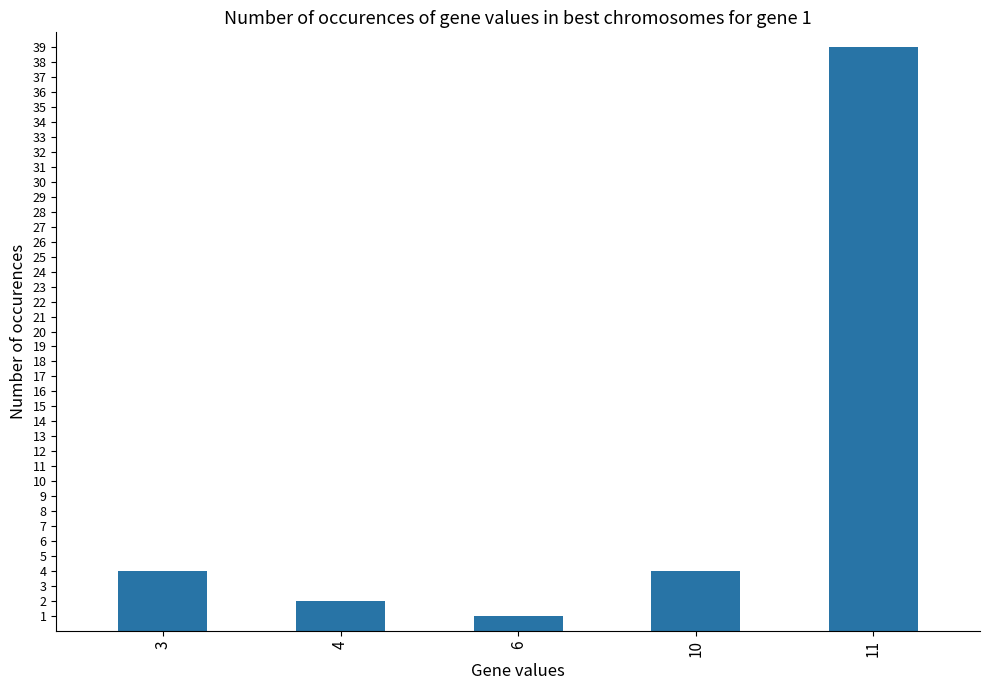

What is the average value?

10